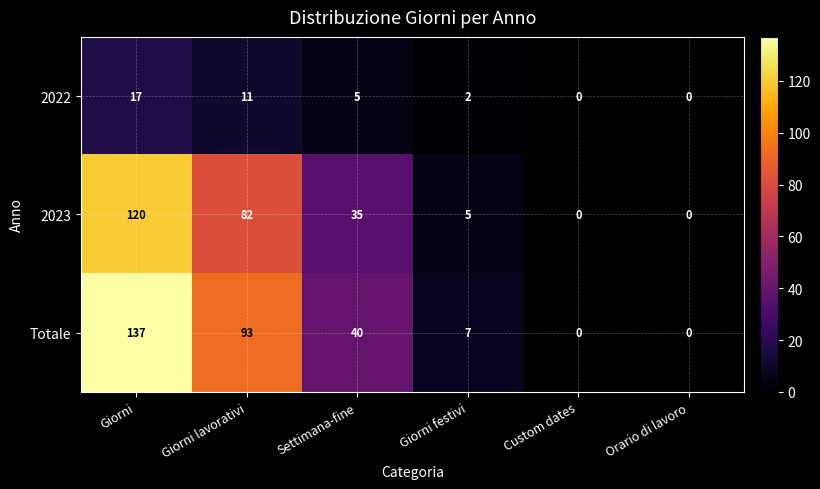

What is the highest value of the 2023 series?

120